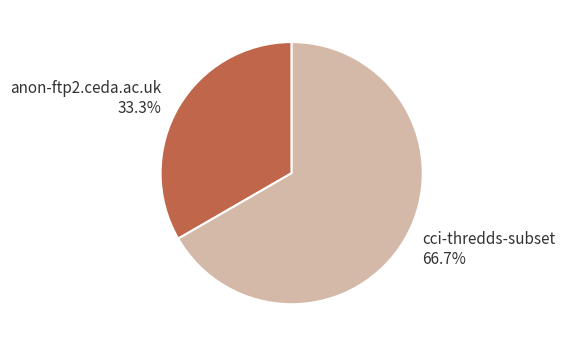

Count the number of slices in the pie.

2